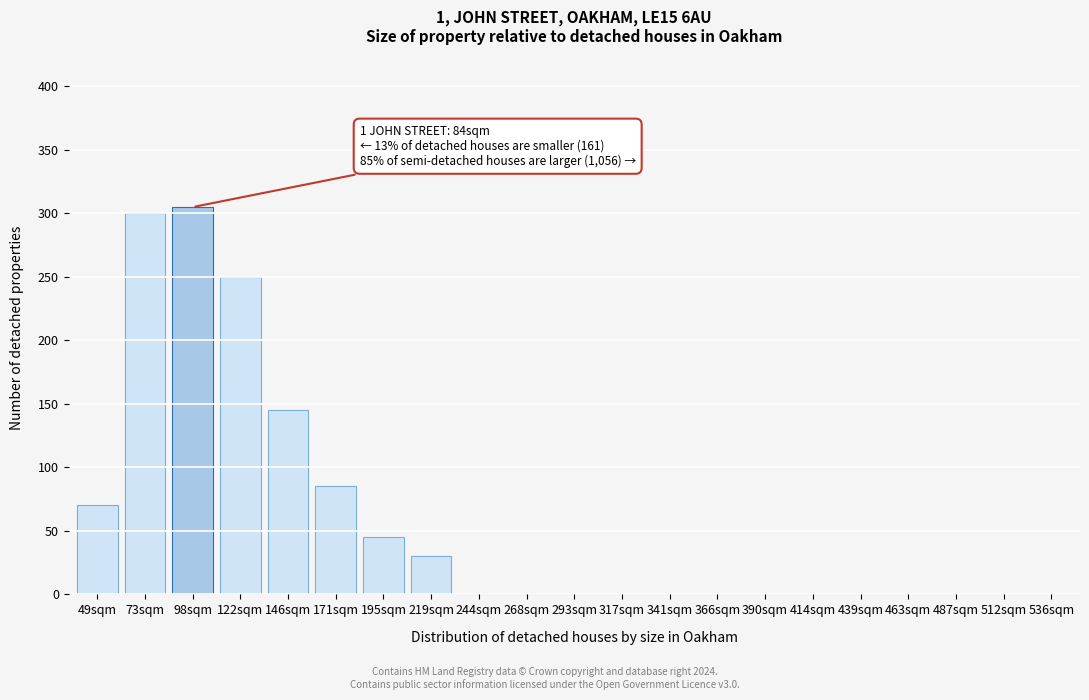

What is the change in value from 146sqm to 268sqm?

-145